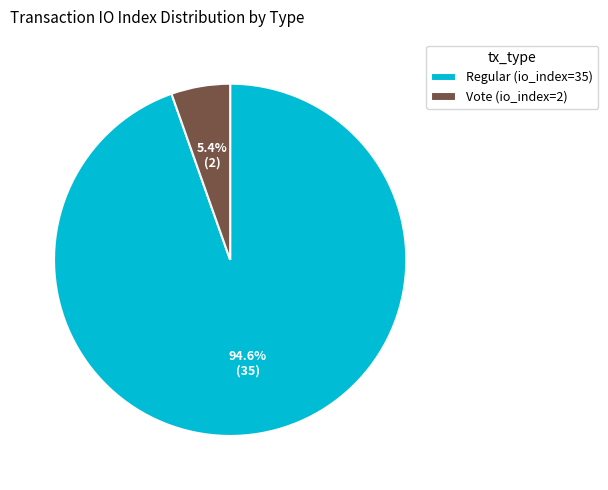

To the nearest percent, what is the average slice percentage?

50%